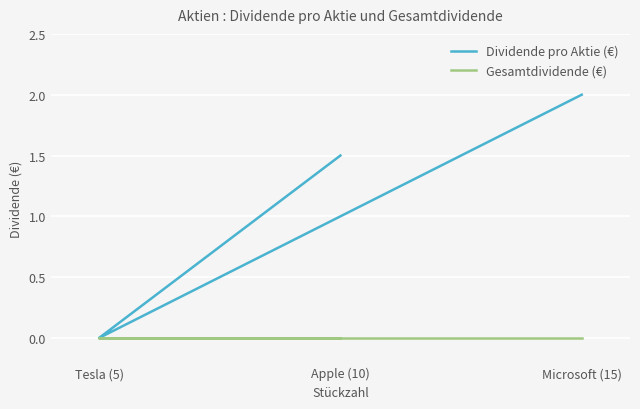

What is the difference between the highest and lowest values at Apple (10)?

1.5